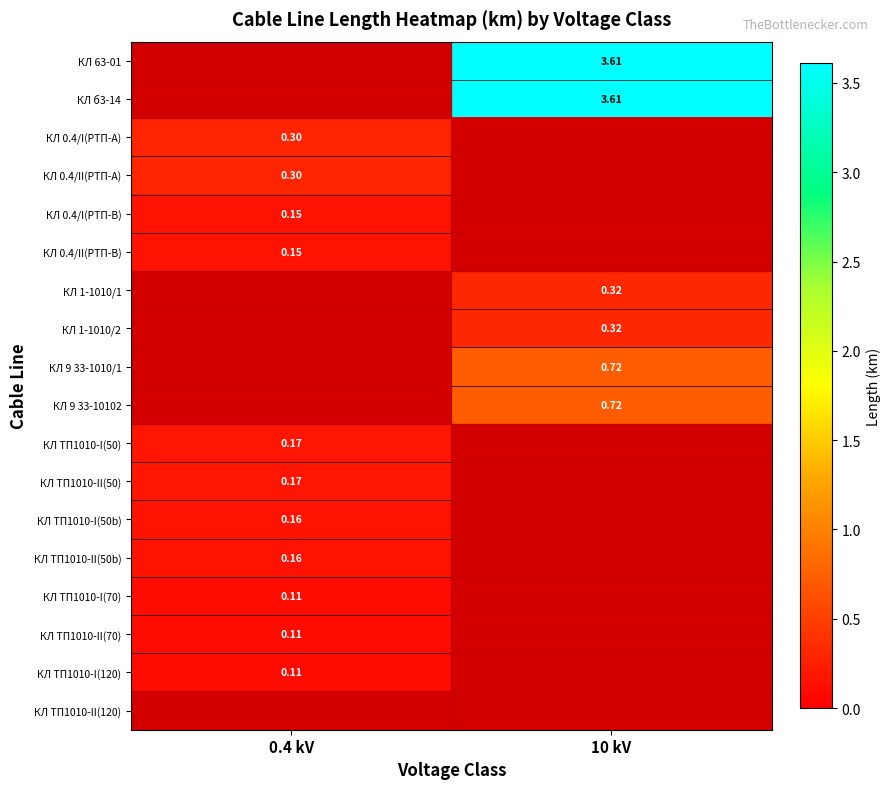

Is it true that КЛ ТП1010-II(50) equals 0.1 at 10 kV?

False